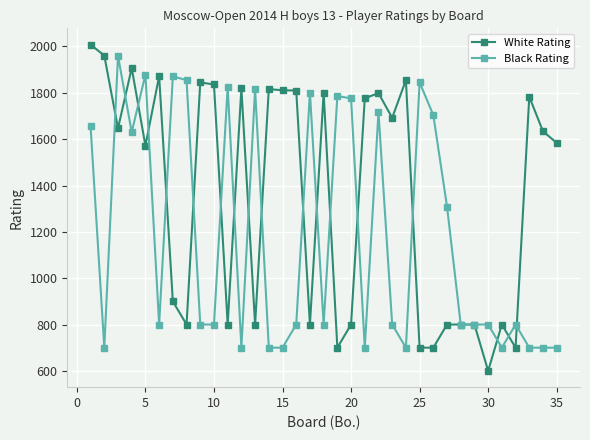

What is the minimum value for White Rating?

600